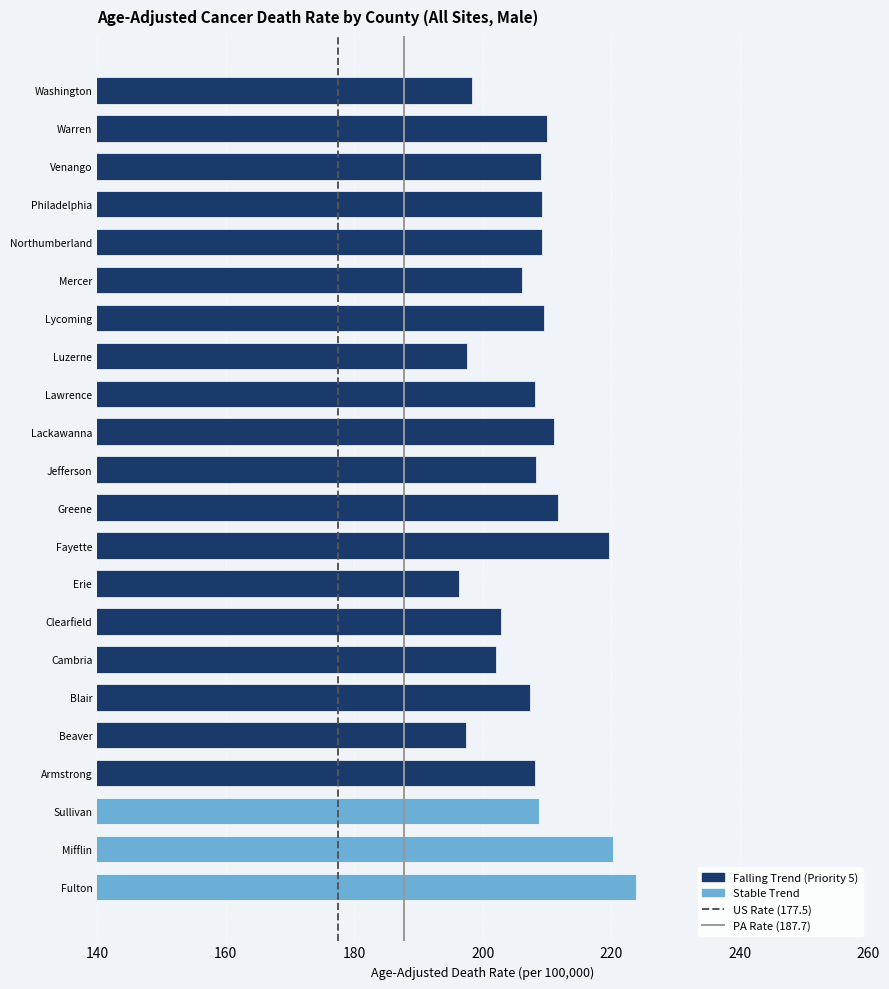

The chart shows a value of 202.1 at Cambria. True or false?

True